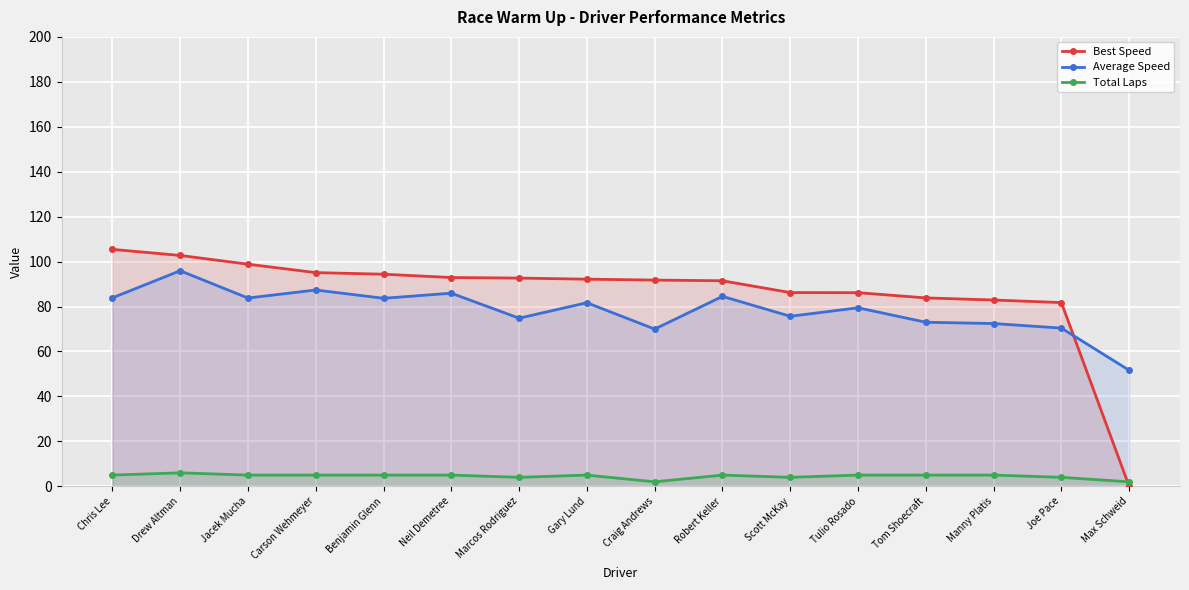

Which category has the lowest value across all series?

Max Schweid